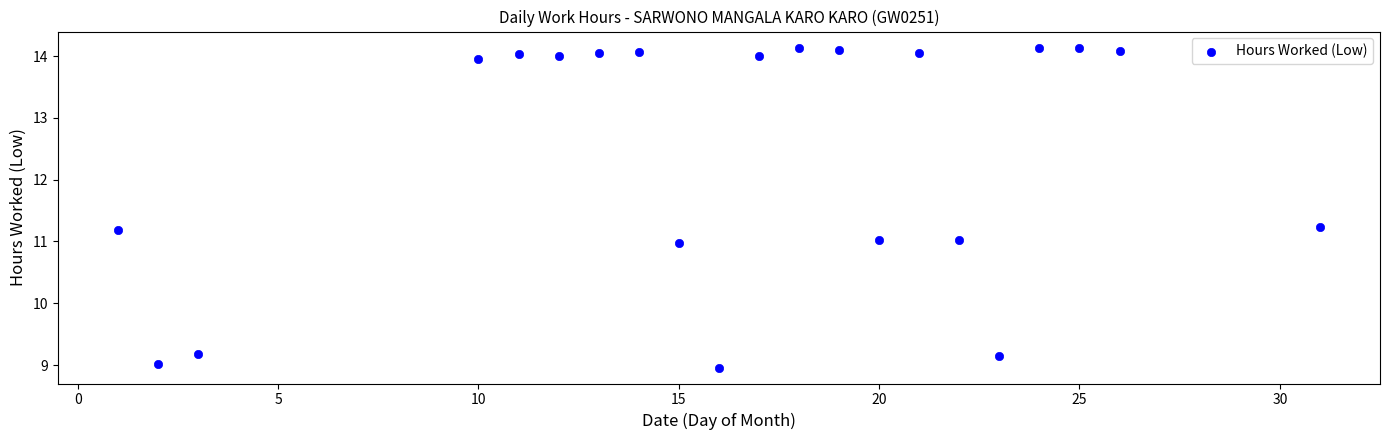

What is the range of X values (max minus min)?

30.0